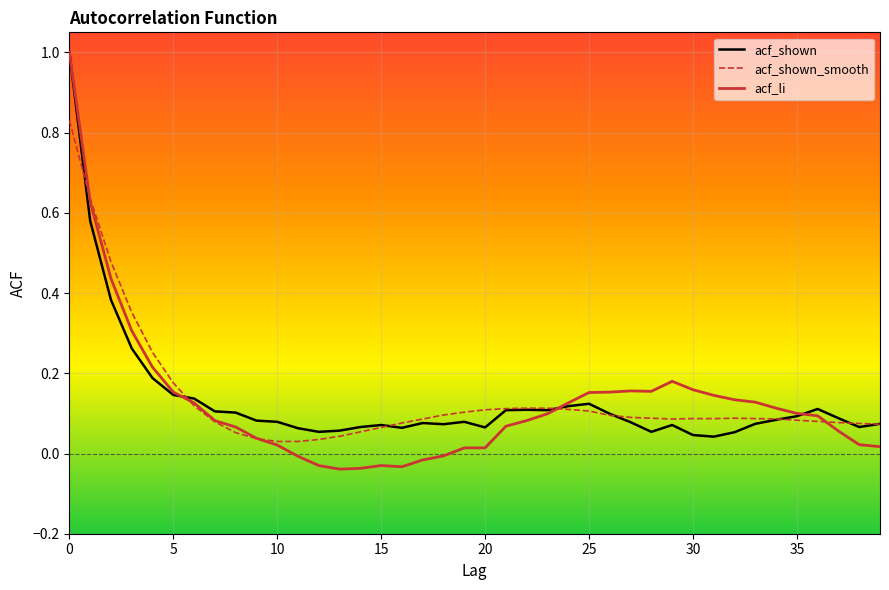

Which series has the largest range (max minus min)?

acf_li